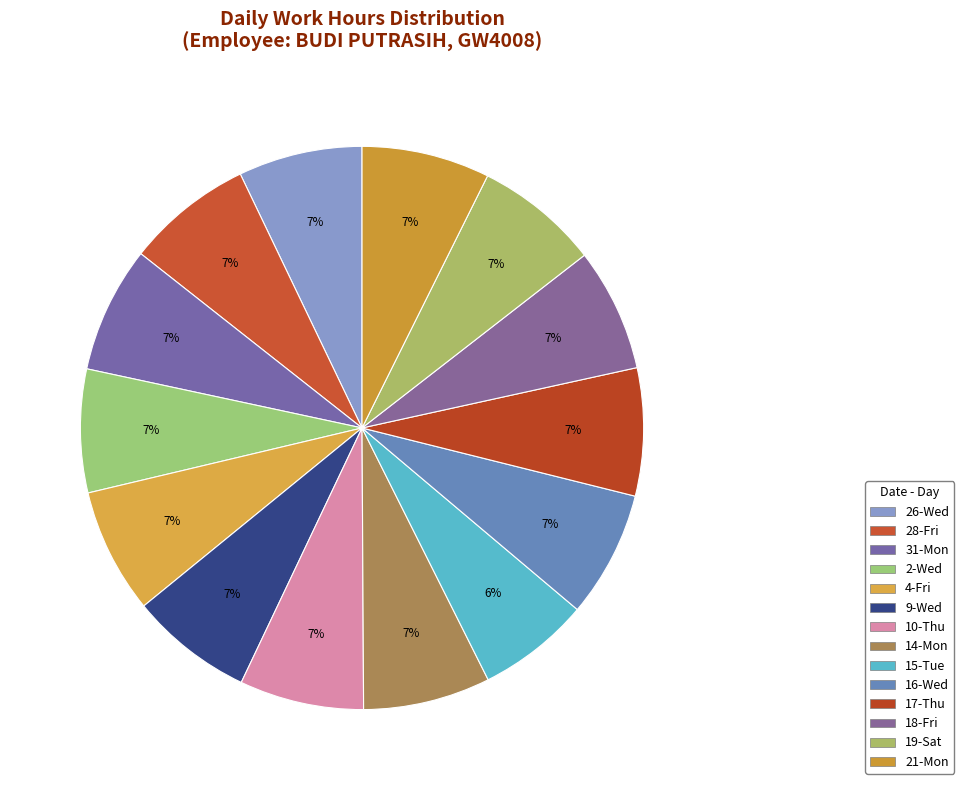

How many slices are in this pie chart?

14